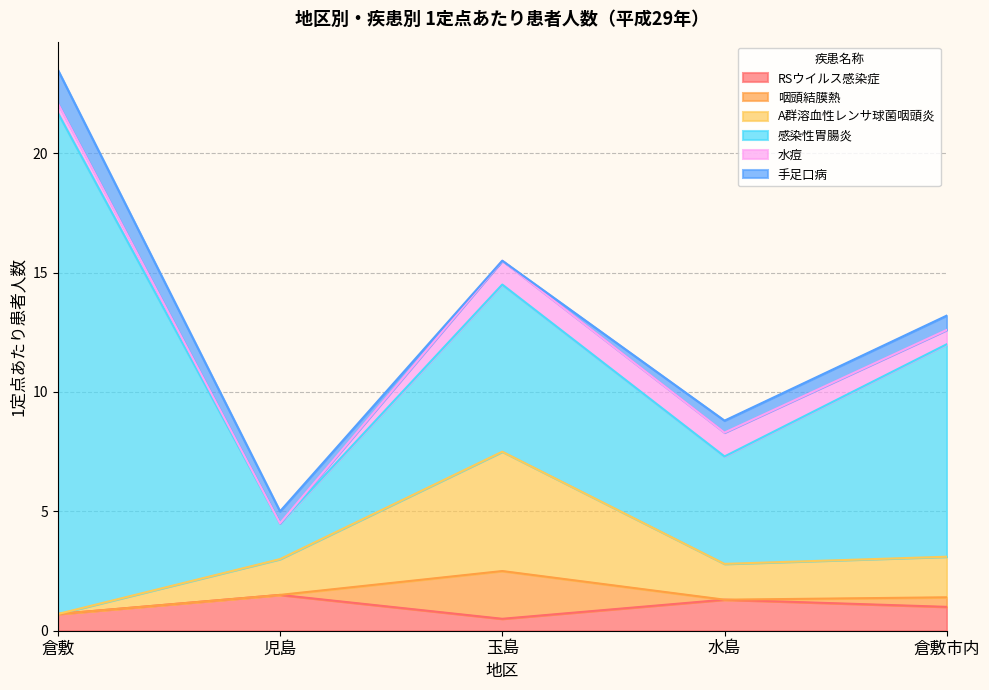

True or false: 感染性胃腸炎 and 手足口病 cross at least once.

False